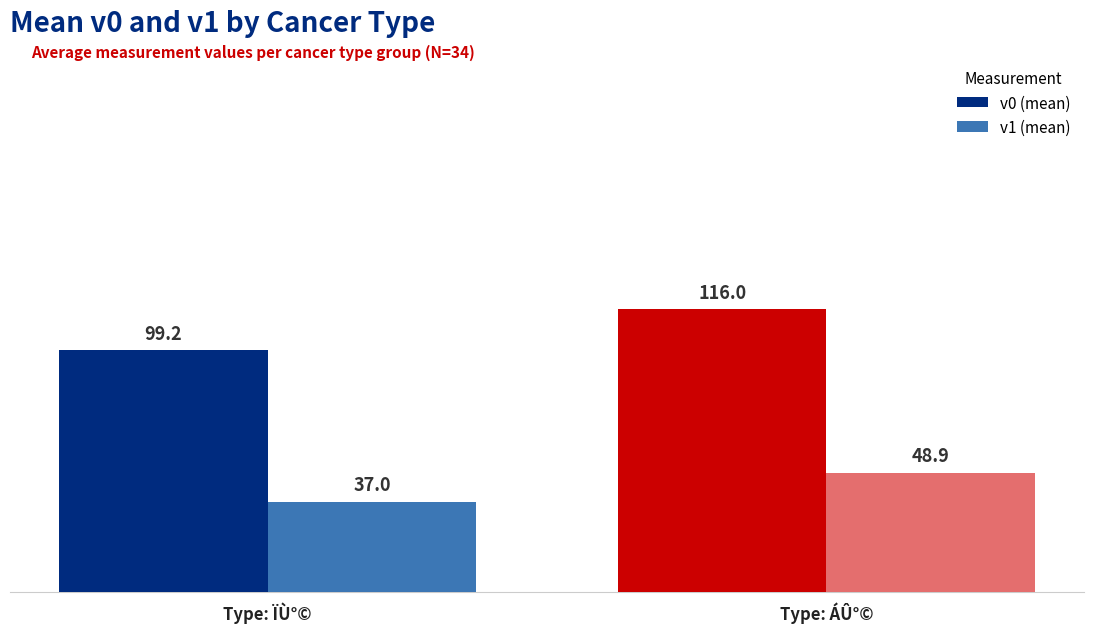

Which series has the largest range (max minus min)?

v0 (mean)